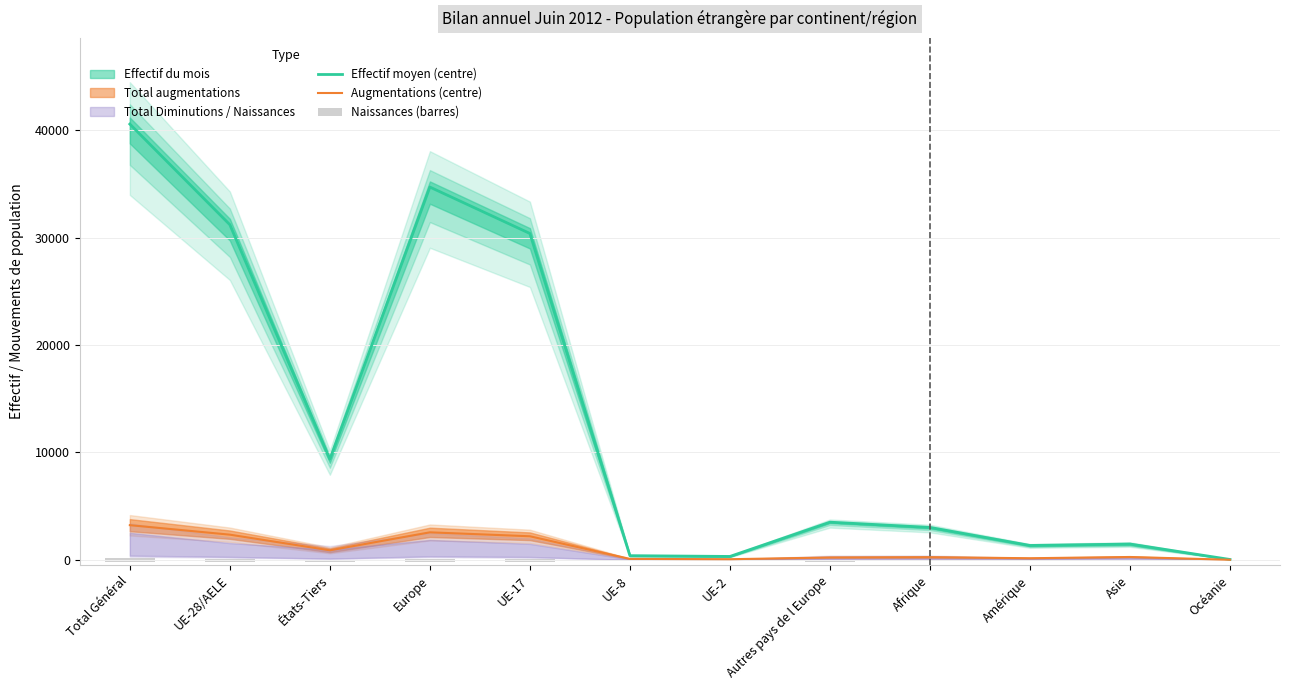

Is the value of Augmentations (centre) at États-Tiers greater than the value of Effectif moyen (centre) at UE-17?

No